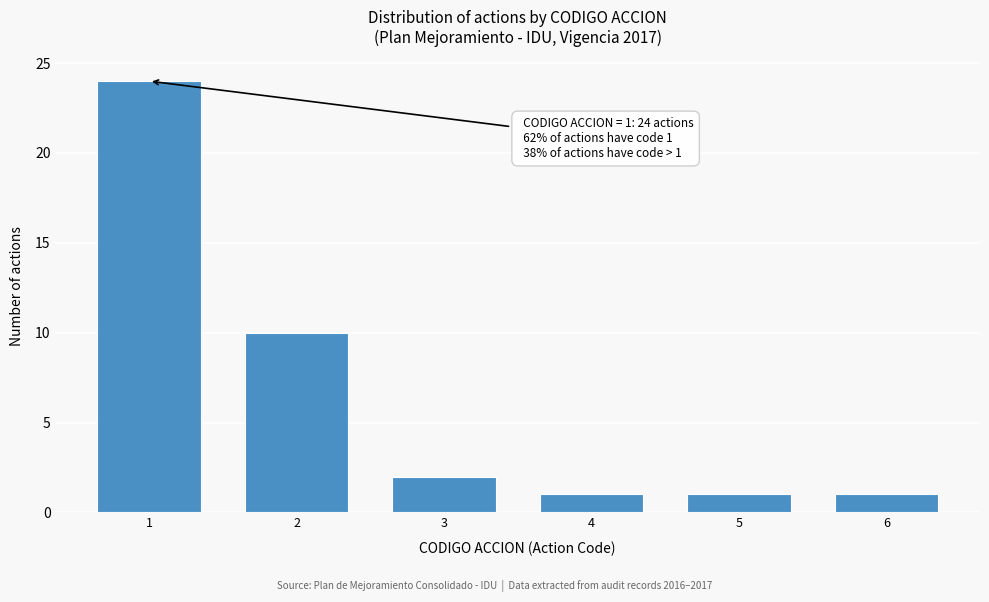

Reading left to right, transcribe all the data shown in this chart.

24	10	2	1	1	1